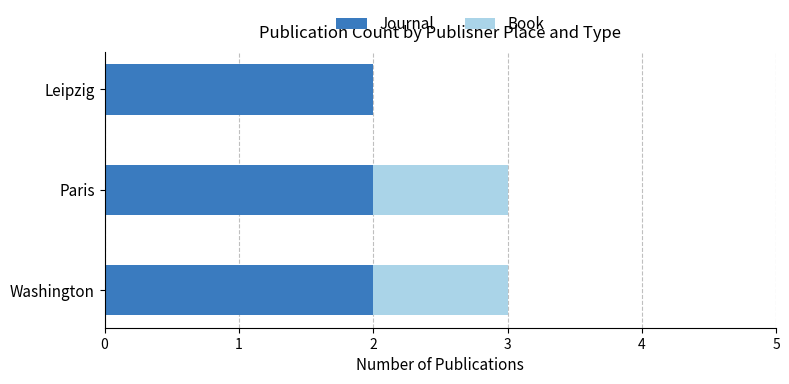

The value of Journal at Paris is 2. True or false?

True